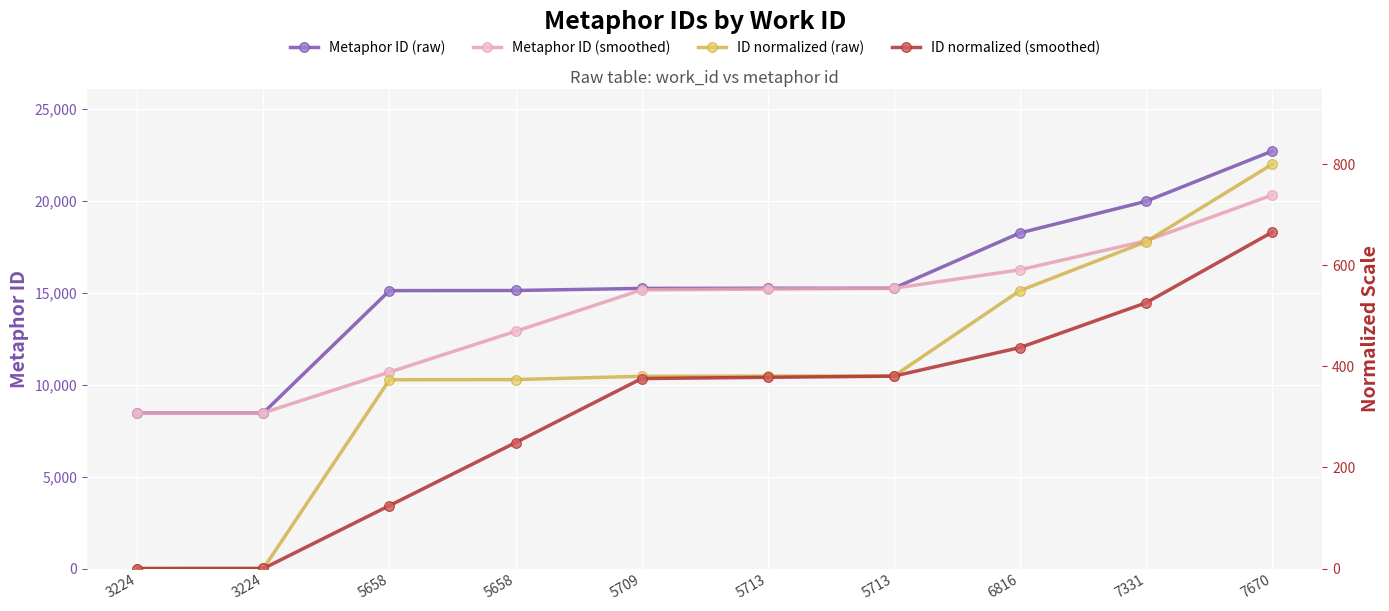

True or false: ID normalized (raw) and Metaphor ID (smoothed) intersect in this chart.

False